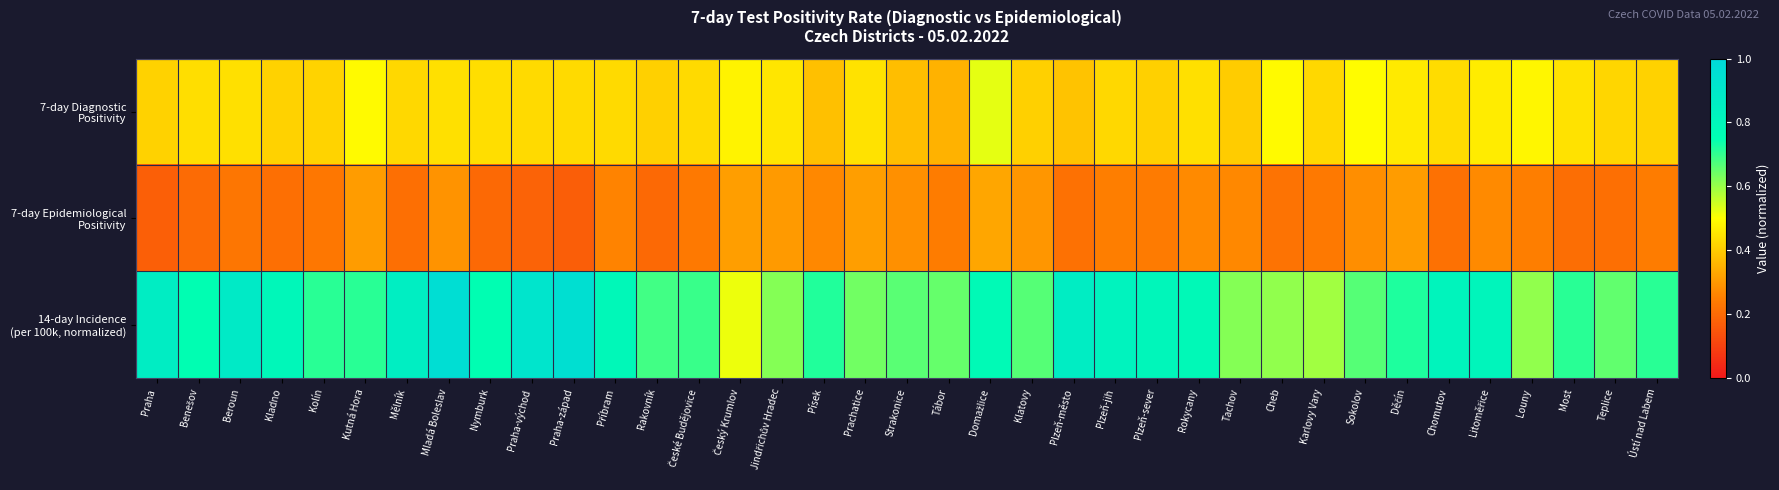

Which series has the widest spread of values?

14-day Incidence (per 100k, normalized)